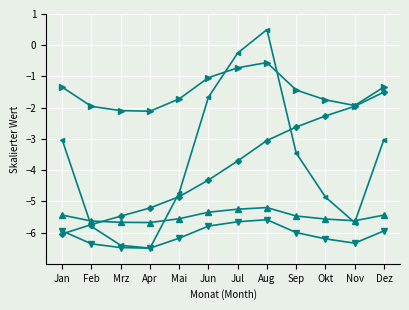

What is the minimum value shown in the chart?

-6.5